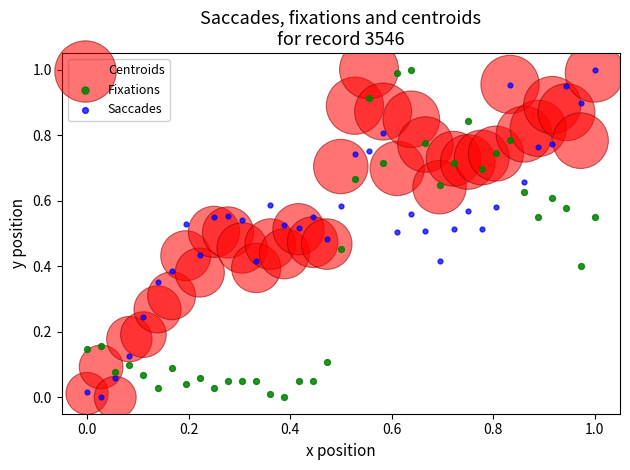

What are all the series names shown in the legend?

Centroids, Fixations, Saccades